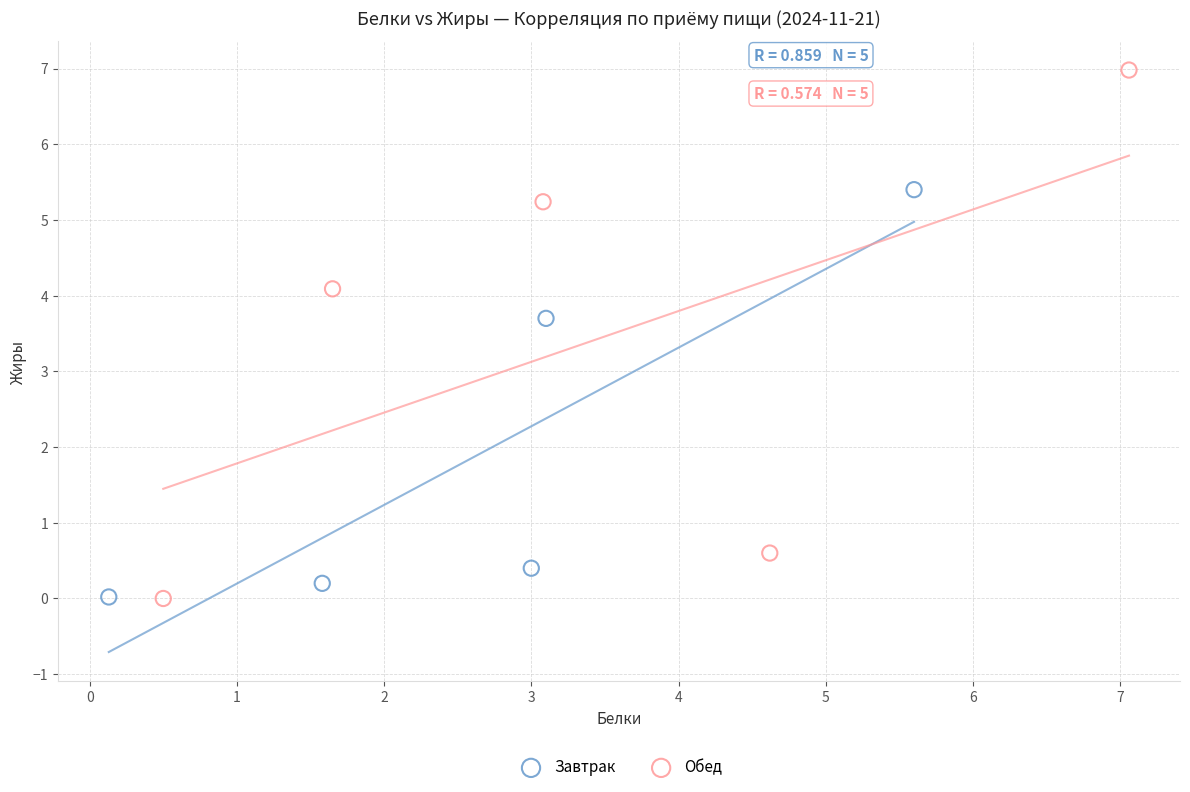

Which series contains the highest Y value?

Обед